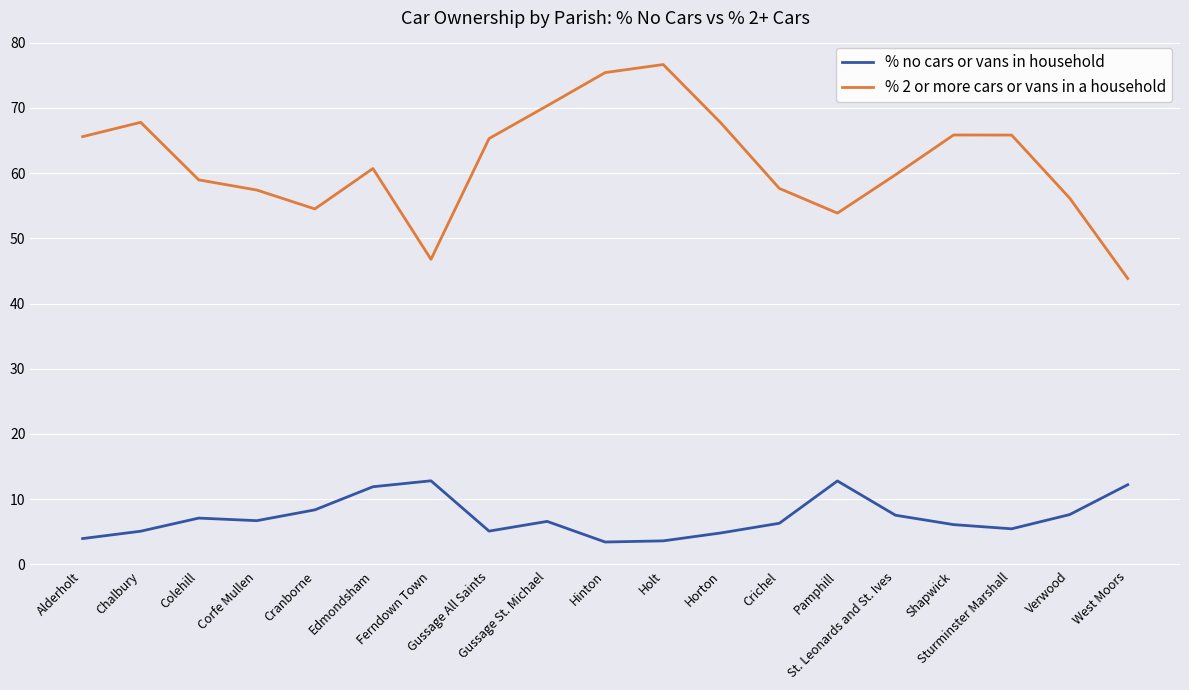

Which series has the largest range (max minus min)?

% 2 or more cars or vans in a household